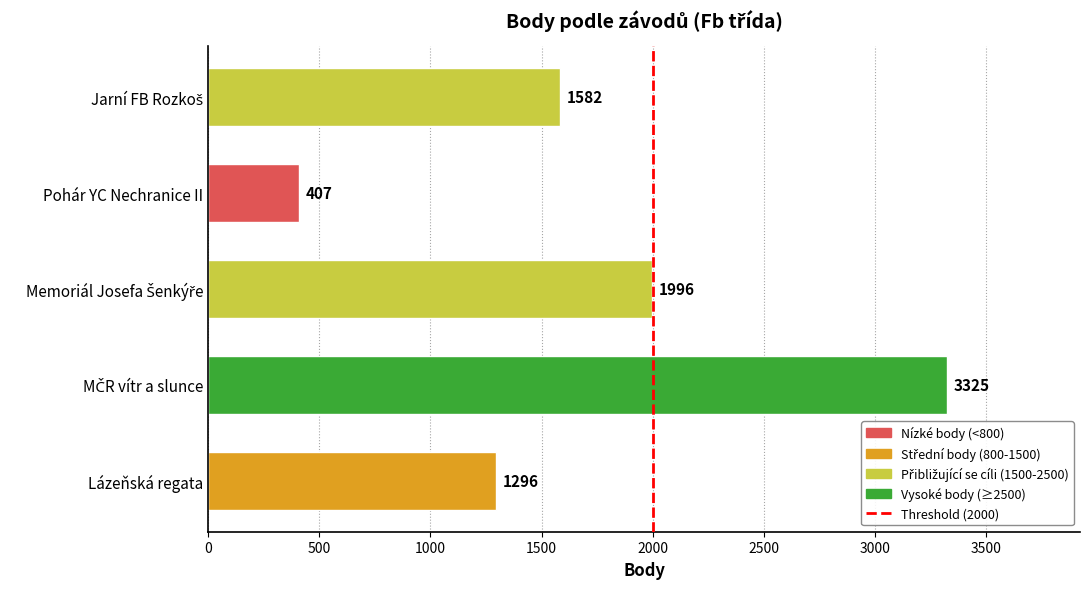

The chart shows a value of 407 at Pohár YC Nechranice II. True or false?

True